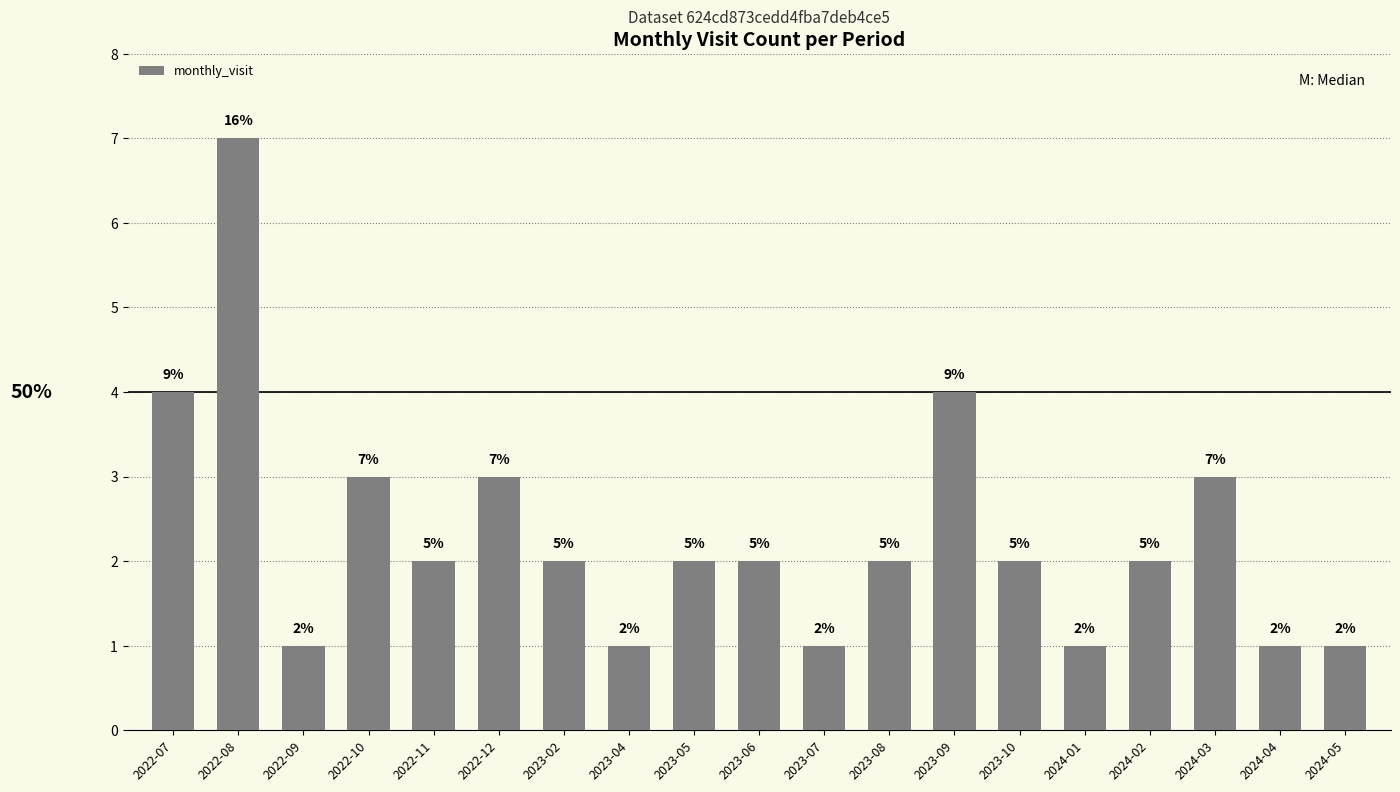

What is the difference between the values at 2022-07 and 2023-07?

3